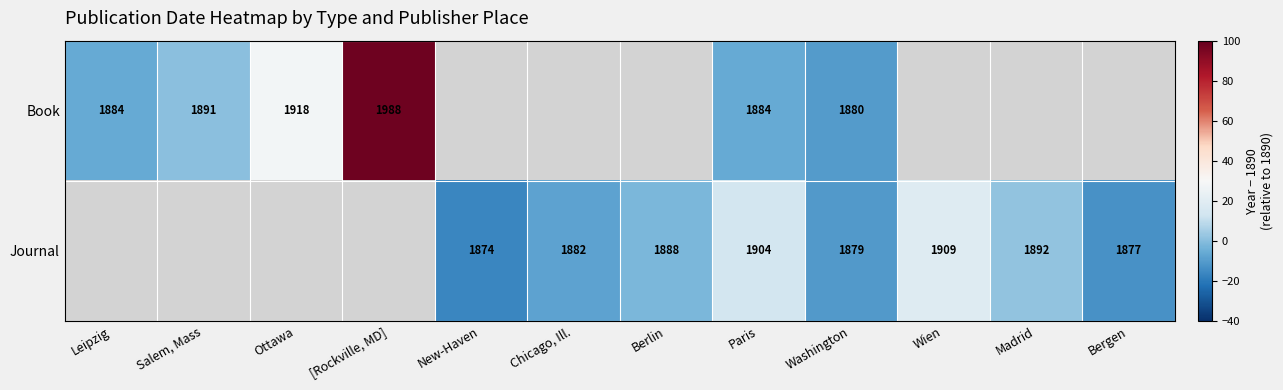

At Paris, list the series in order from smallest to largest.

Book, Journal